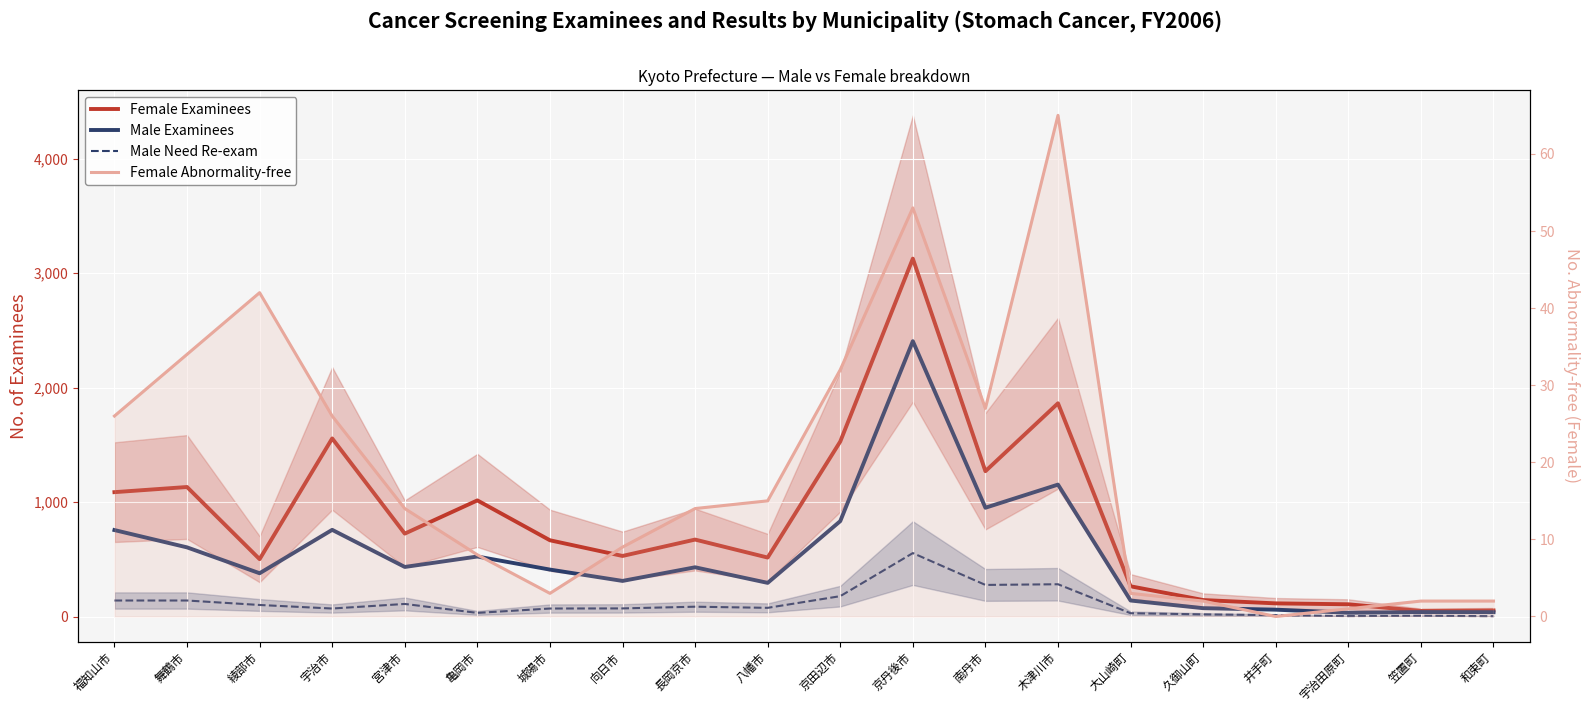

Reading left to right, transcribe all the data shown in this chart.

Female Examinees: 福知山市=1088	舞鶴市=1133	綾部市=503	宇治市=1557	宮津市=726	亀岡市=1016	城陽市=668	向日市=531	長岡京市=674	八幡市=517	京田辺市=1530	京丹後市=3127	南丹市=1271	木津川市=1864	大山崎町=266	久御山町=146	井手町=117	宇治田原町=109	笠置町=51	和束町=55
Male Examinees: 福知山市=757	舞鶴市=606	綾部市=380	宇治市=759	宮津市=435	亀岡市=526	城陽市=412	向日市=313	長岡京市=432	八幡市=296	京田辺市=835	京丹後市=2406	南丹市=952	木津川市=1154	大山崎町=142	久御山町=75	井手町=62	宇治田原町=35	笠置町=41	和束町=40
Male Need Re-exam: 福知山市=142	舞鶴市=142	綾部市=103	宇治市=72	宮津市=112	亀岡市=34	城陽市=72	向日市=73	長岡京市=88	八幡市=78	京田辺市=180	京丹後市=556	南丹市=278	木津川市=284	大山崎町=31	久御山町=21	井手町=14	宇治田原町=6	笠置町=9	和束町=5
Female Abnormality-free: 福知山市=26	舞鶴市=34	綾部市=42	宇治市=26	宮津市=14	亀岡市=8	城陽市=3	向日市=9	長岡京市=14	八幡市=15	京田辺市=32	京丹後市=53	南丹市=27	木津川市=65	大山崎町=3	久御山町=2	井手町=0	宇治田原町=1	笠置町=2	和束町=2